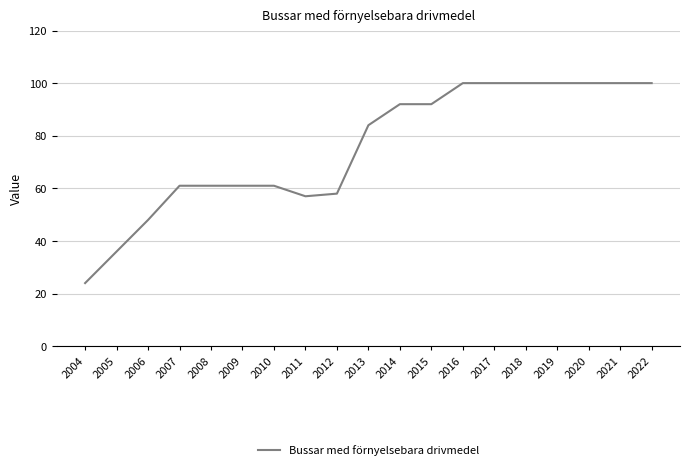

At which category does the chart reach its minimum across all series?

2004